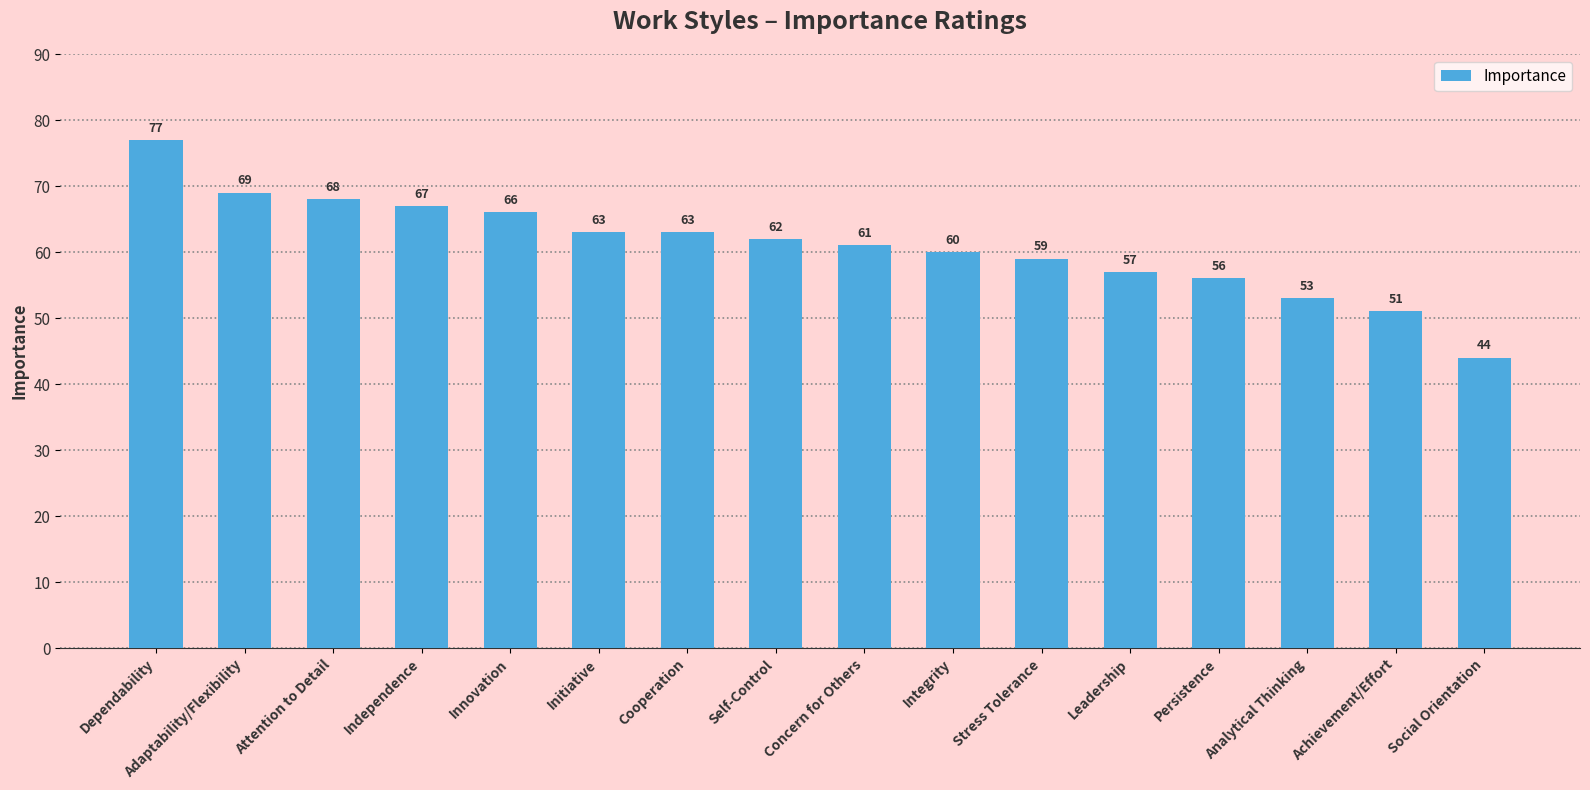

Reading left to right, transcribe all the data shown in this chart.

Dependability=77	Adaptability/Flexibility=69	Attention to Detail=68	Independence=67	Innovation=66	Initiative=63	Cooperation=63	Self-Control=62	Concern for Others=61	Integrity=60	Stress Tolerance=59	Leadership=57	Persistence=56	Analytical Thinking=53	Achievement/Effort=51	Social Orientation=44